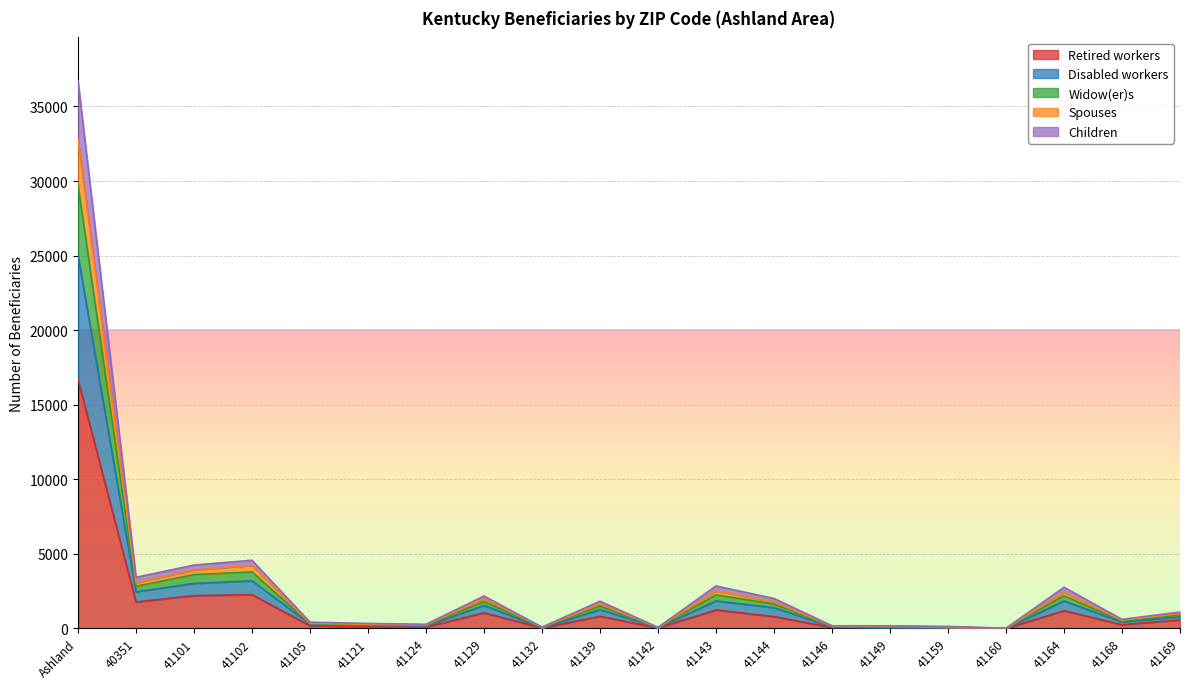

Is the value of Retired workers at 41139 greater than the value of Spouses at 41142?

Yes